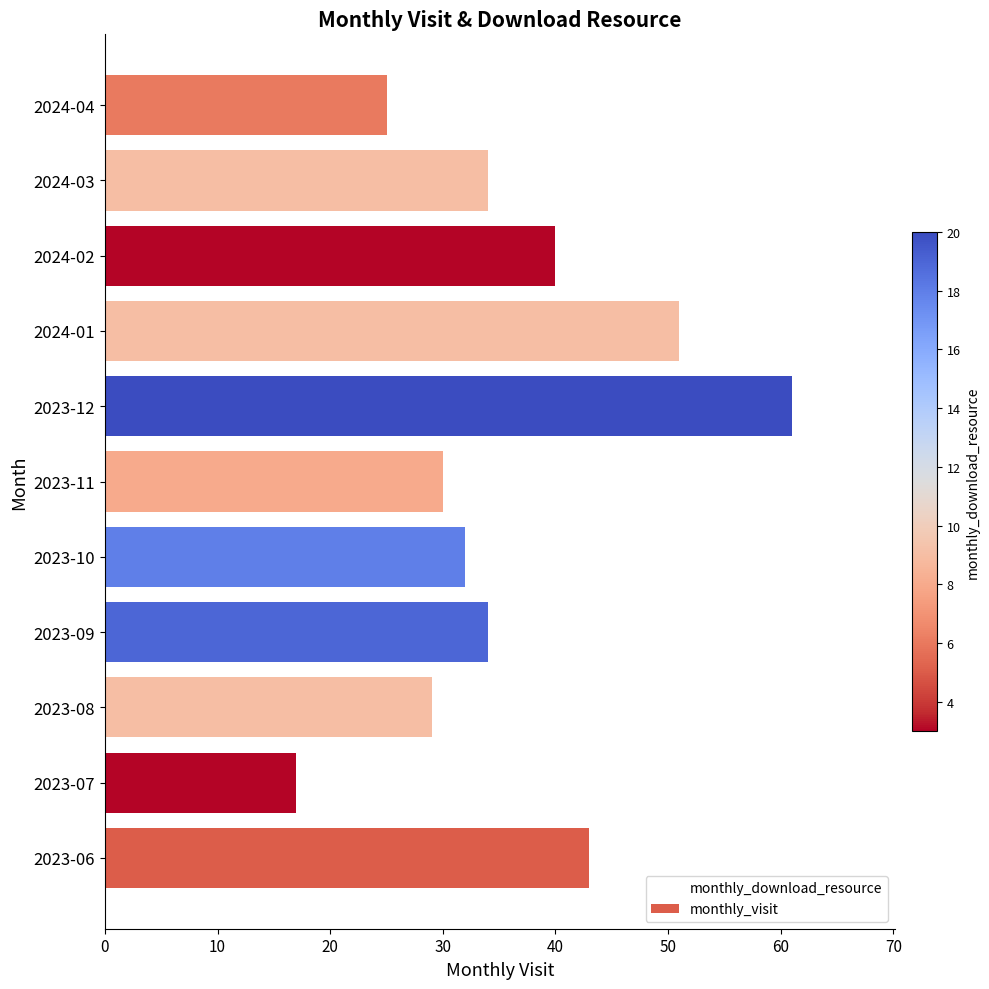

What is the change in value from 2024-01 to 2024-04?

-26